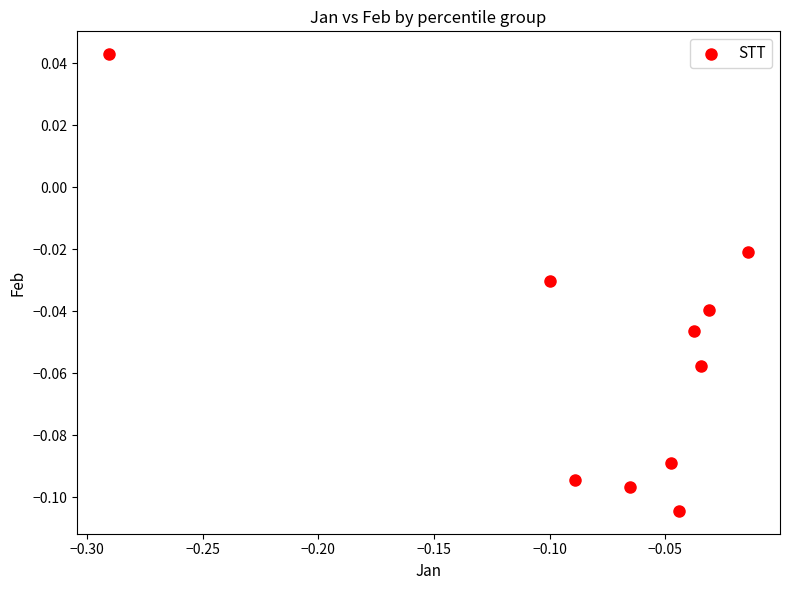

What is the range of X values (max minus min)?

0.3